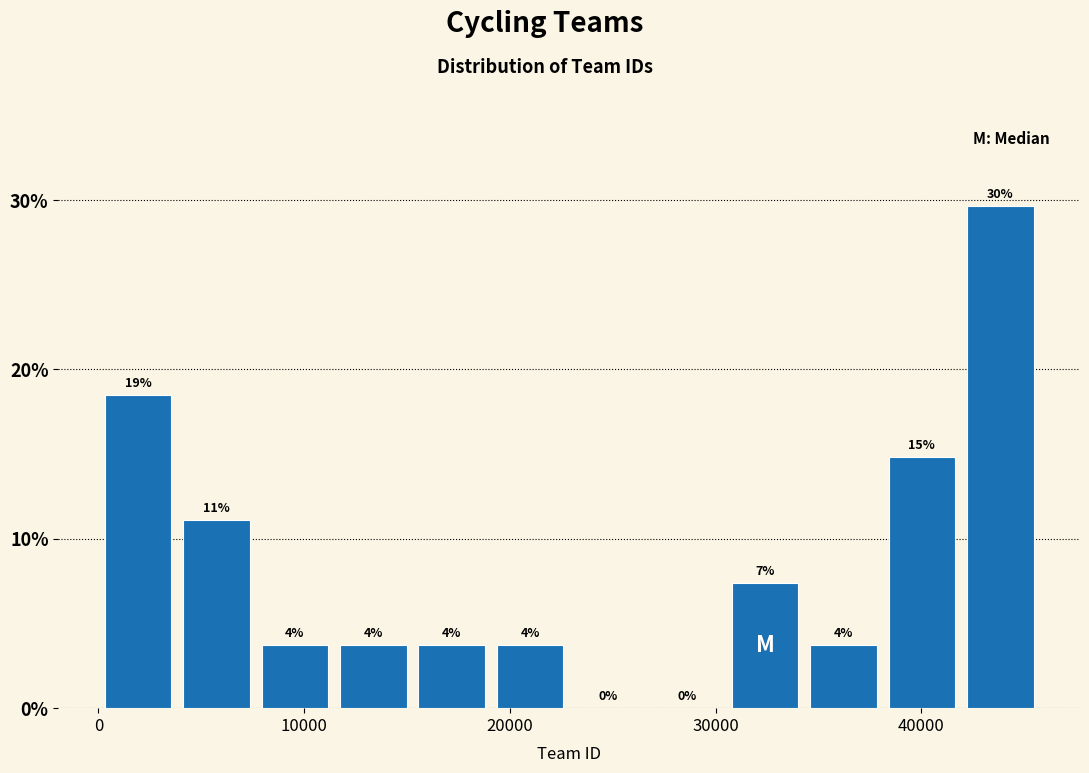

Around what value on the x-axis is the tallest bar? Give the approximate position of its centre, as read against the axis.

44000